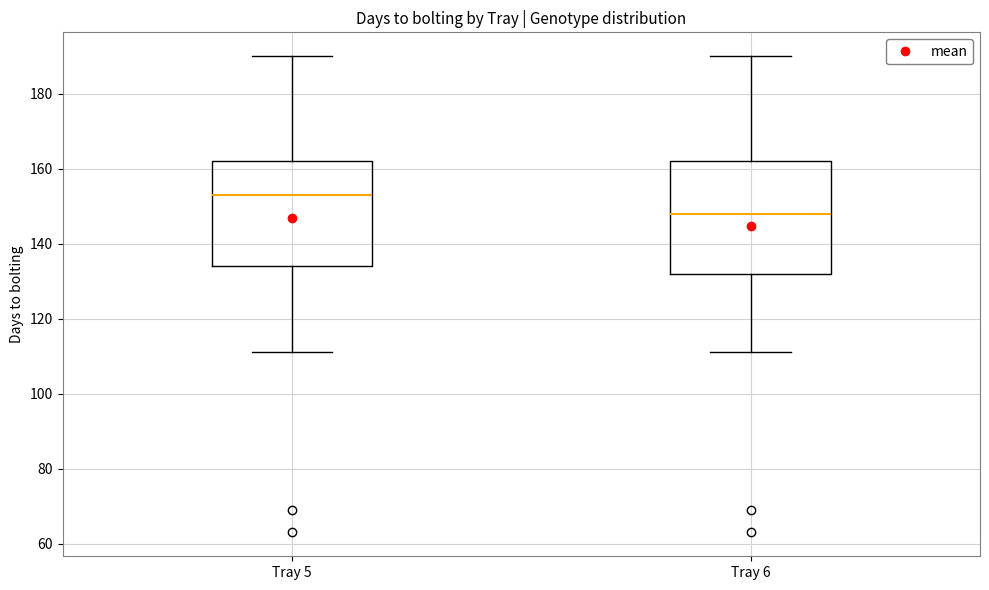

Which box has the highest median line?

Tray 5